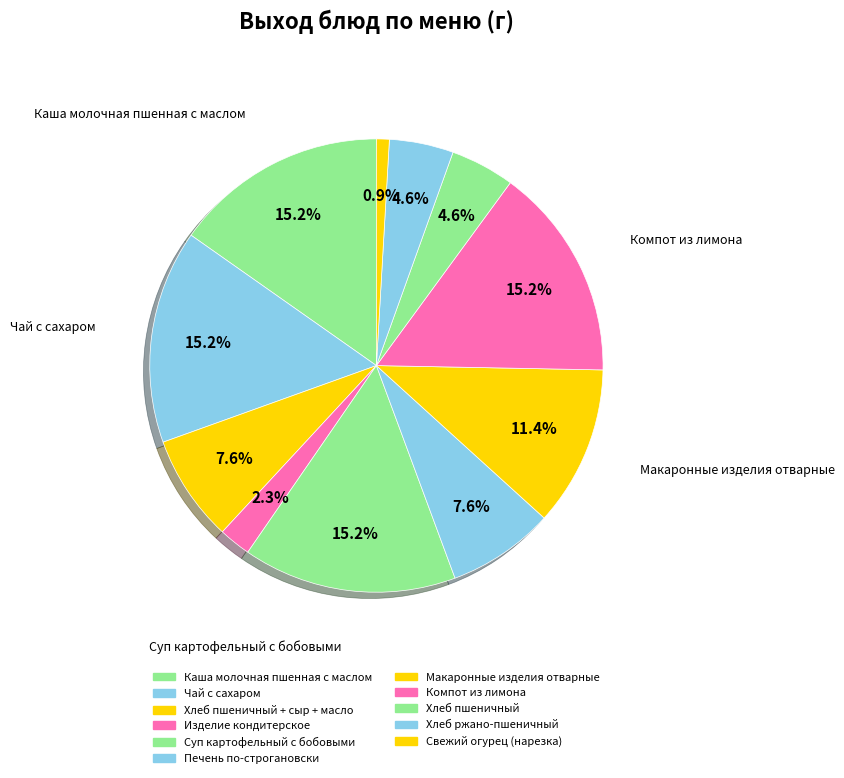

How many segments does this pie chart have?

11